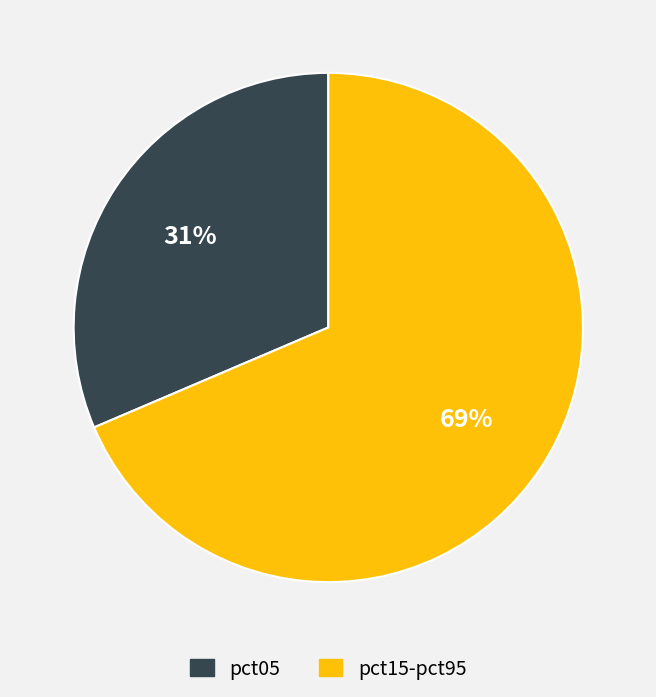

To the nearest percent, what percentage of the pie is pct15-pct95?

69%